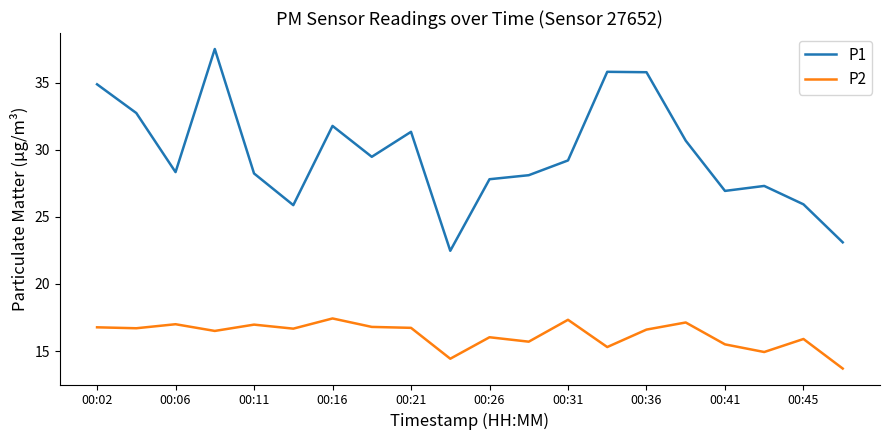

What is the lowest value of the P2 series?

13.7